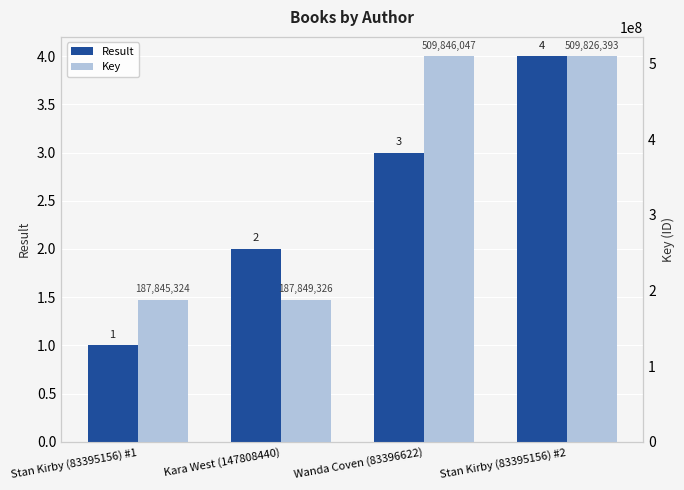

What is the sum of the Key values at Stan Kirby (83395156) #1 and Kara West (147808440)?

375694650